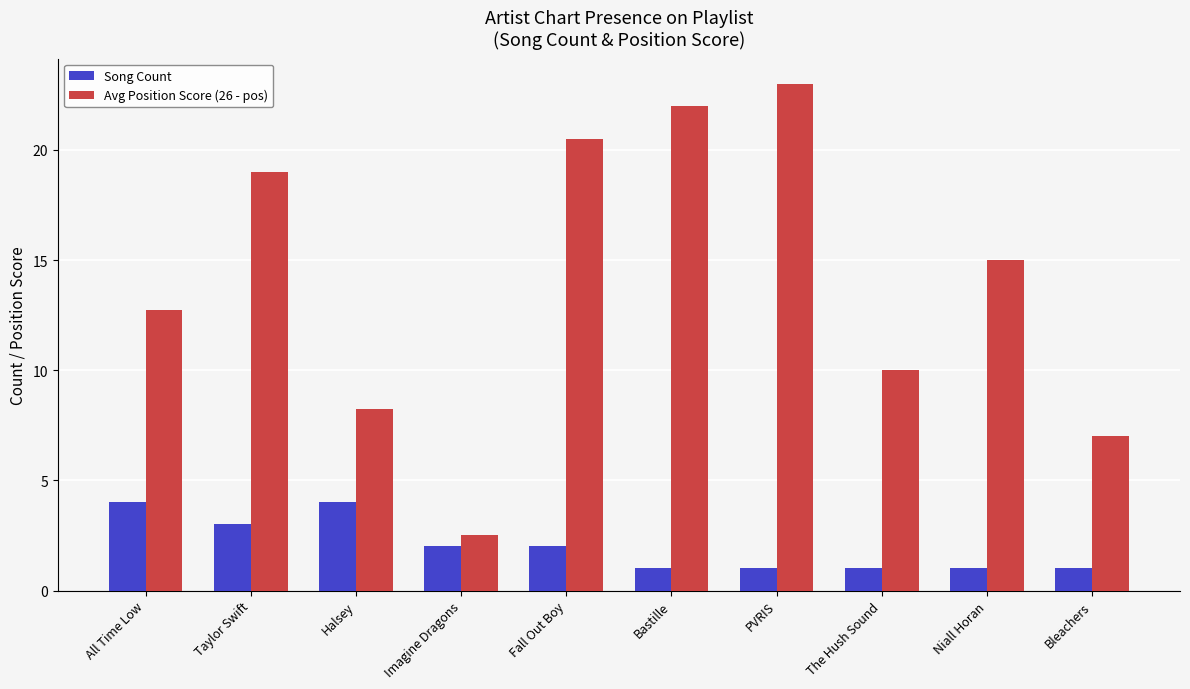

What is the difference between the maximum and second lowest values in the Song Count series?

3.0